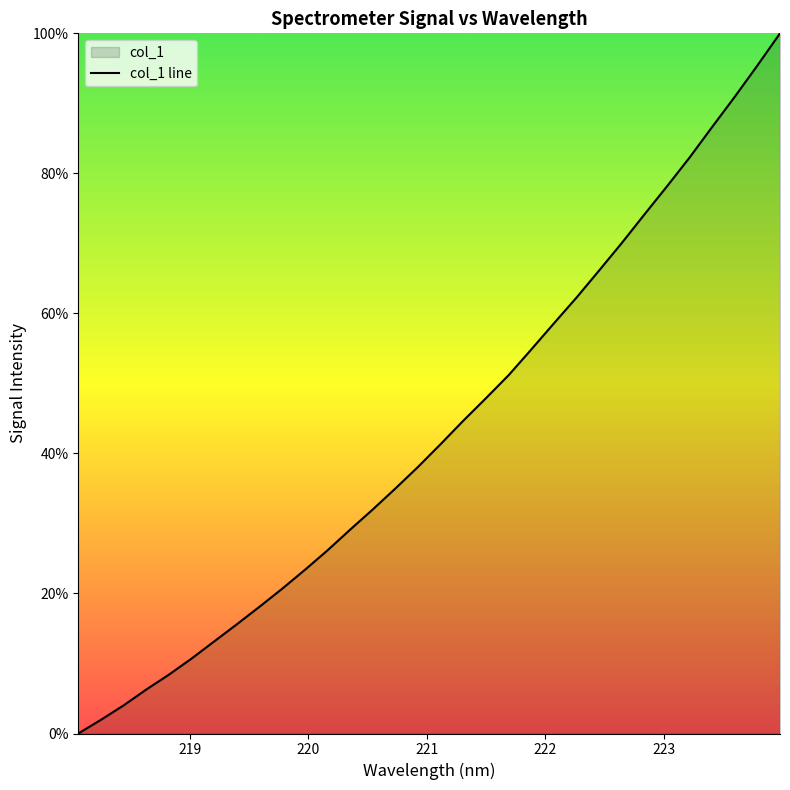

What is the label of the 7th point from the left?

219.2067